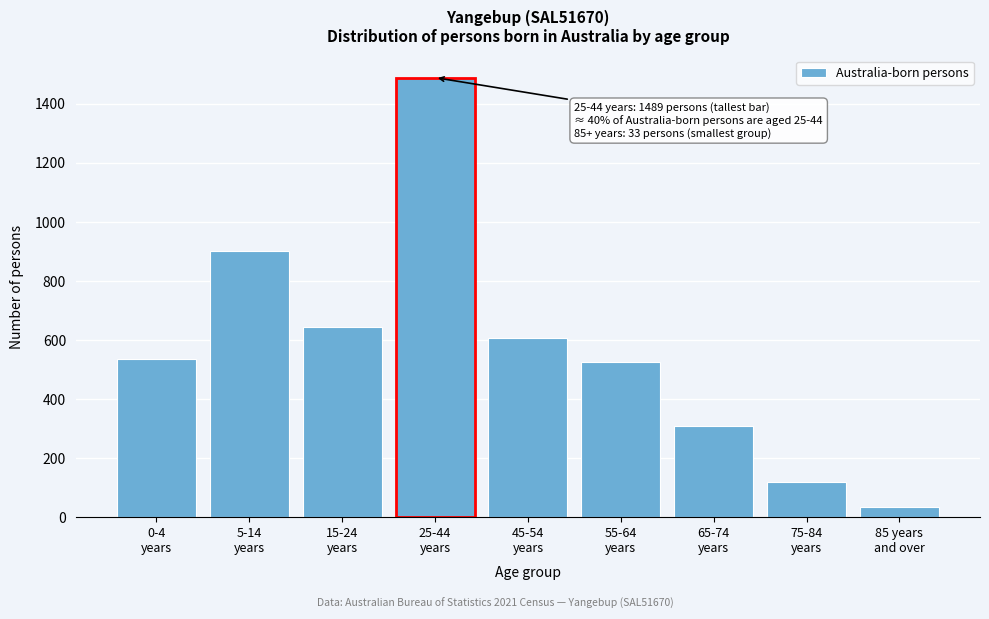

Reading right to left, what are all the values shown in this chart?

33	118	309	526	605	1489	643	902	534